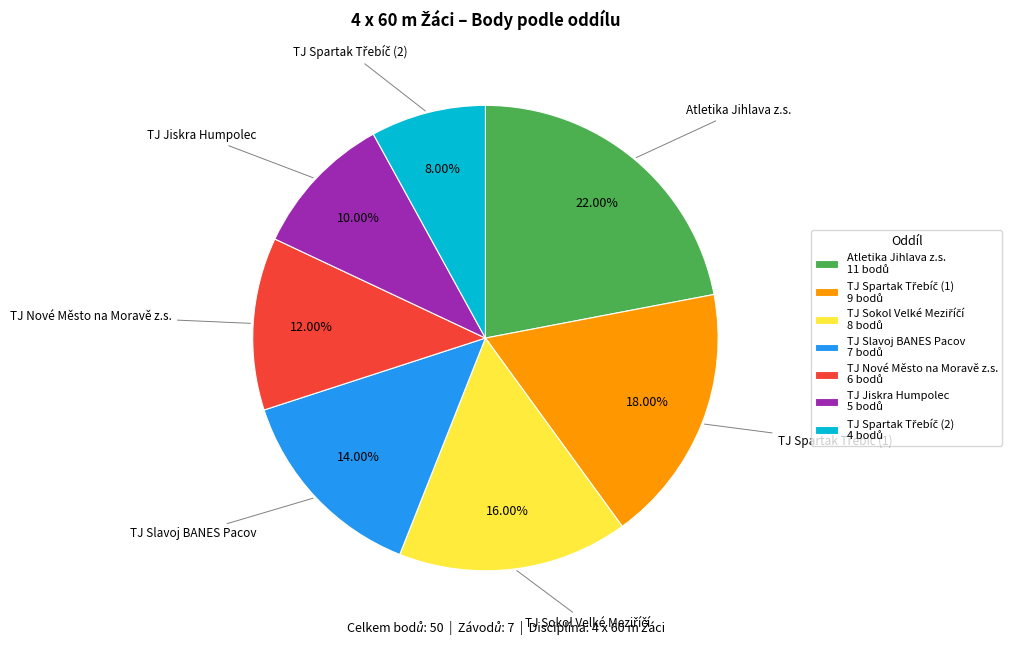

Is there a majority slice in this chart?

No